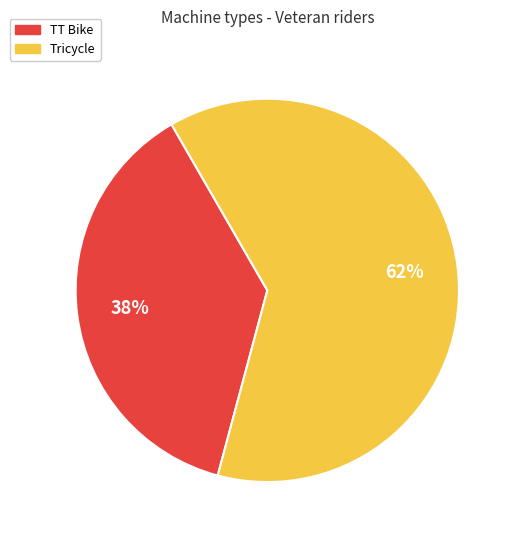

Which has a higher value, Tricycle or TT Bike?

Tricycle